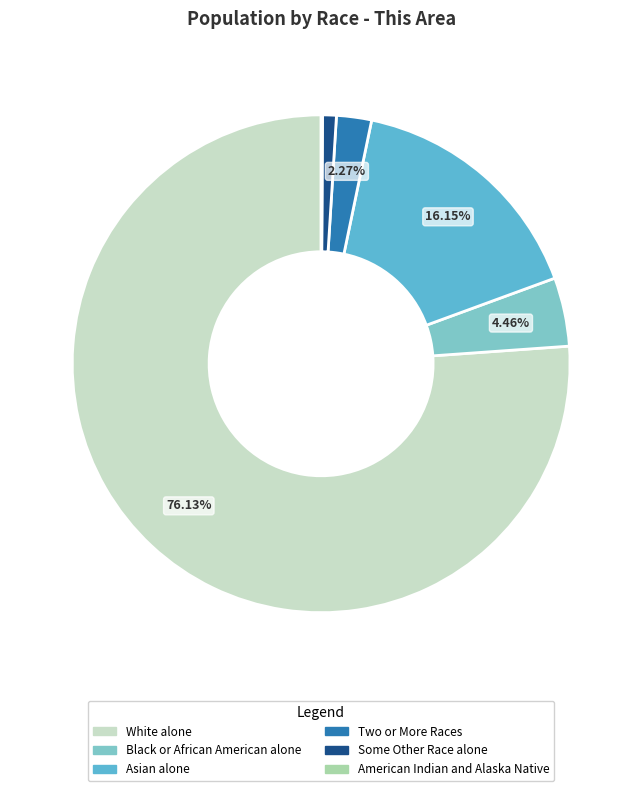

Which category has the biggest portion of the pie?

White alone